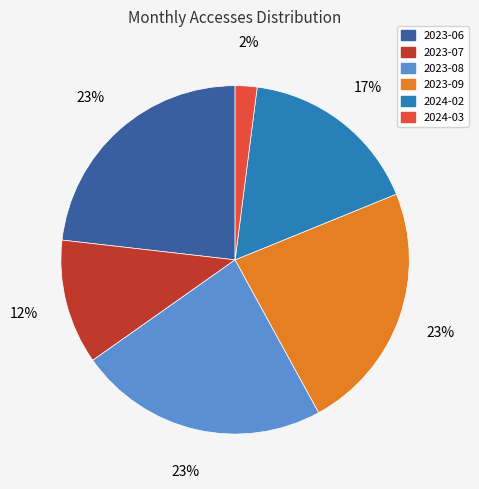

To the nearest percent, what is the average slice percentage?

17%